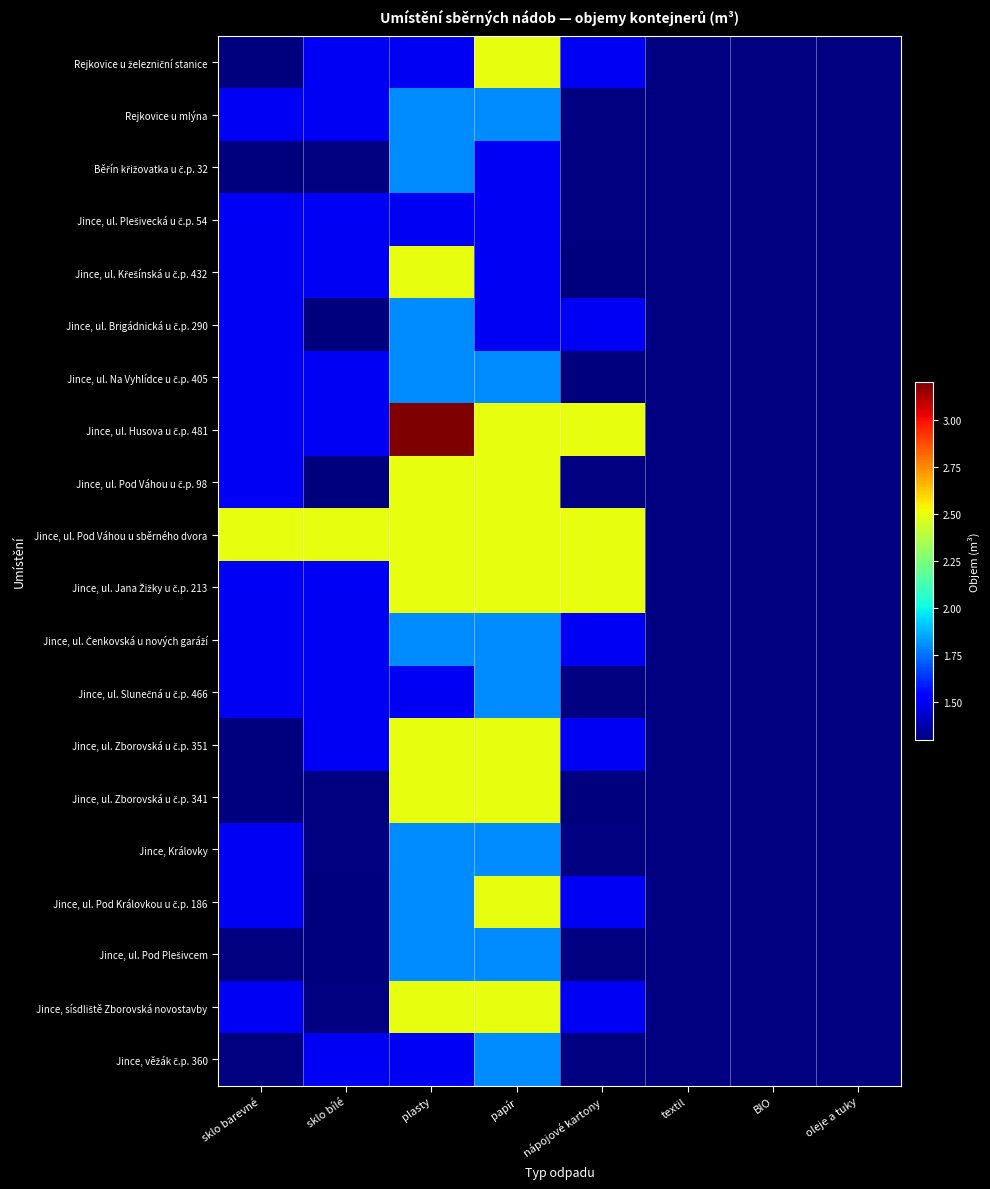

What is the highest value of the Jince, ul. Brigádnická u č.p. 290 series?

1.8